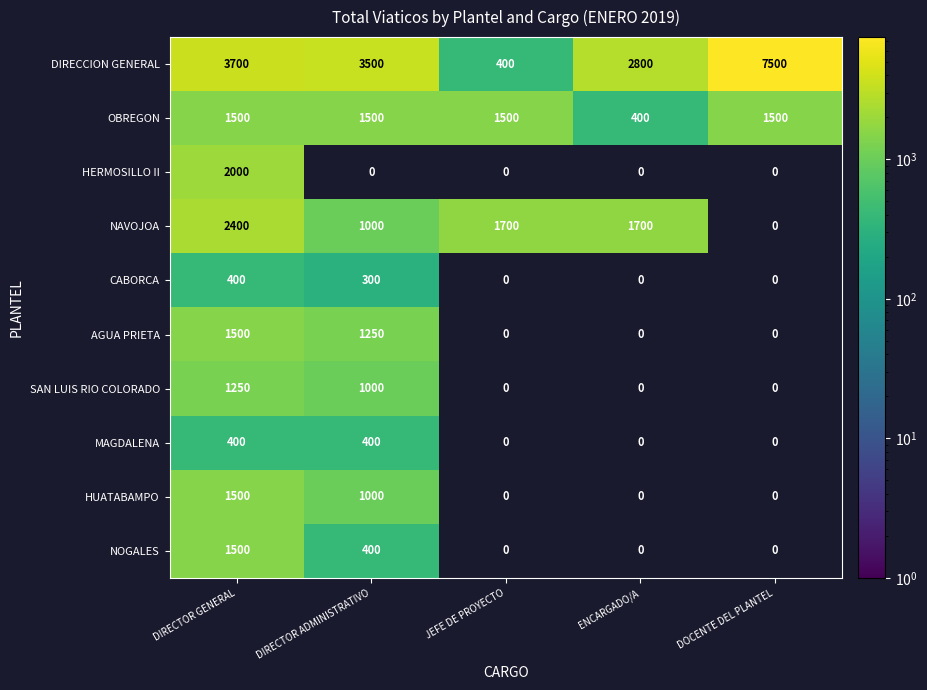

What is the difference between the highest and lowest values at JEFE DE PROYECTO?

1700